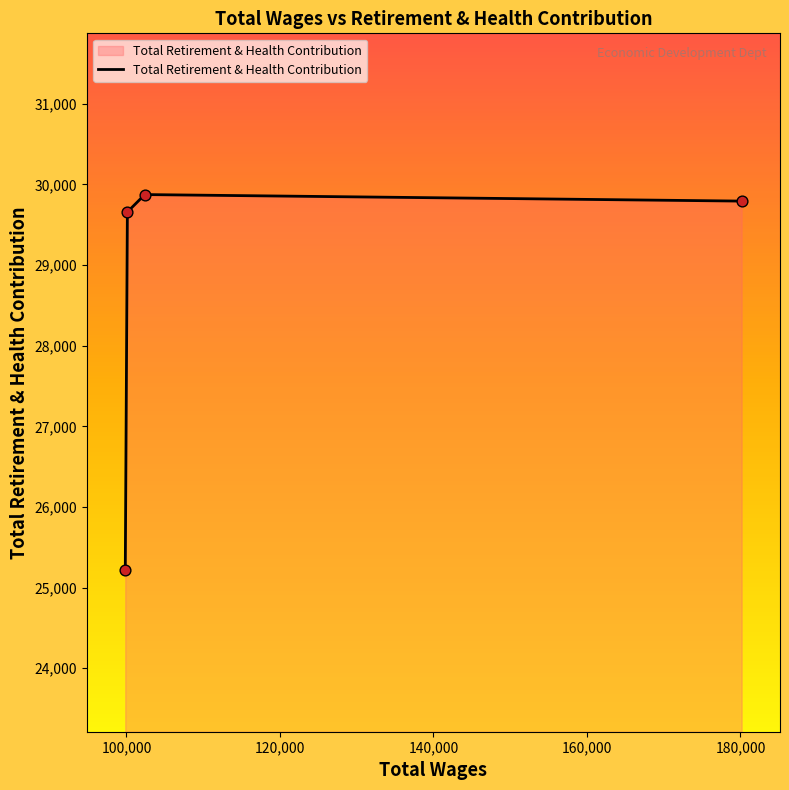

What is the maximum value shown in the chart?

29875